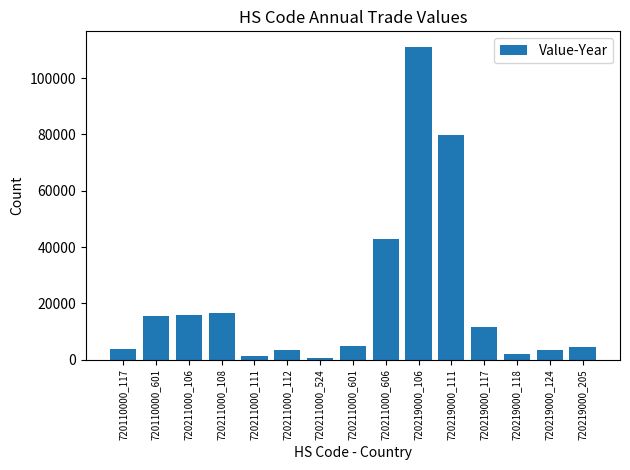

Is it true that the value at 720211000_106 is 4962?

False